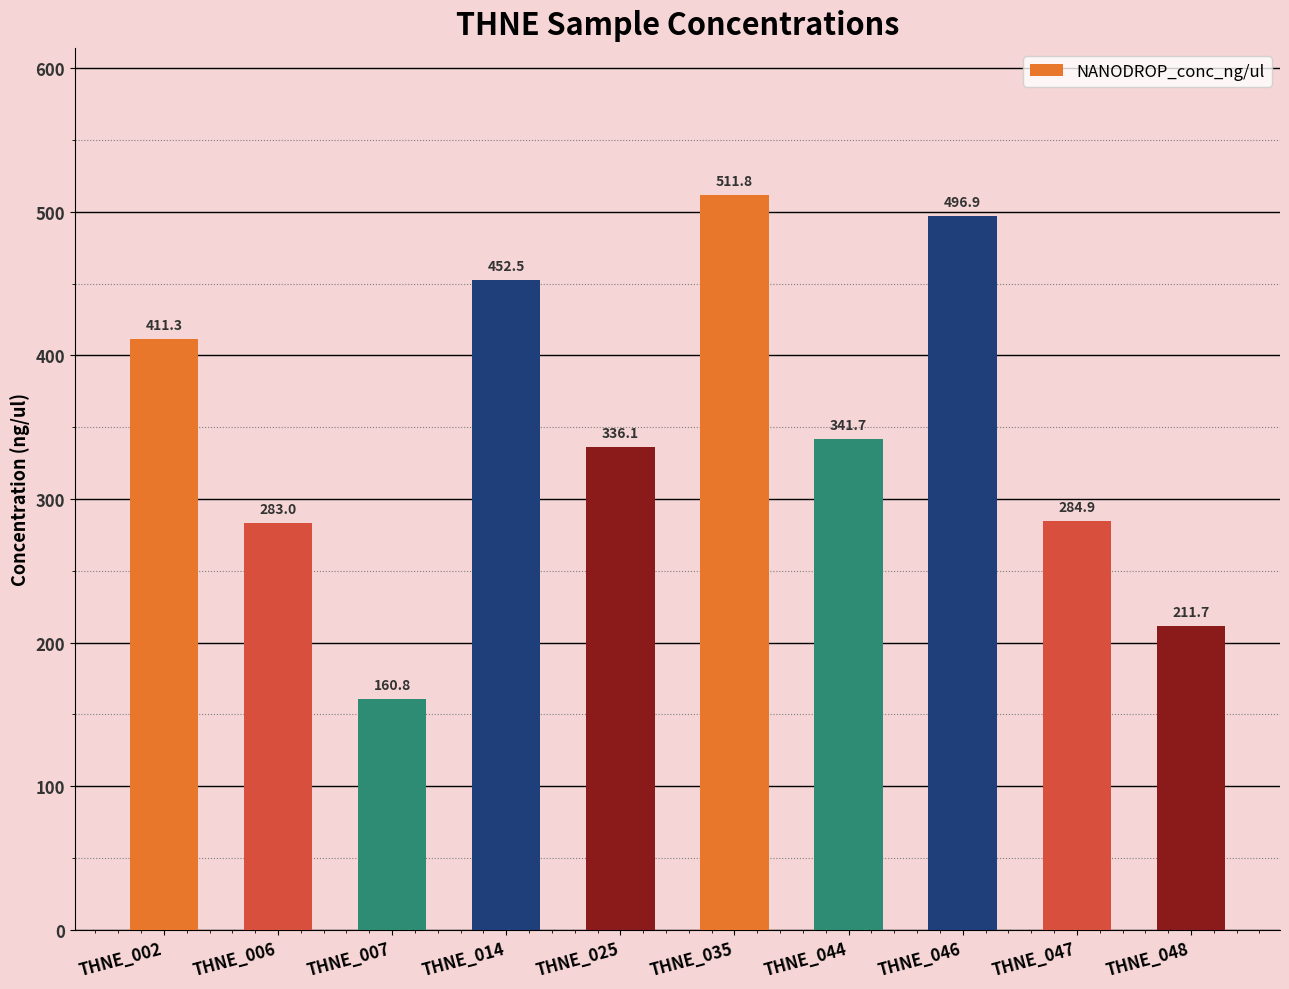

What is the smallest value displayed?

160.8